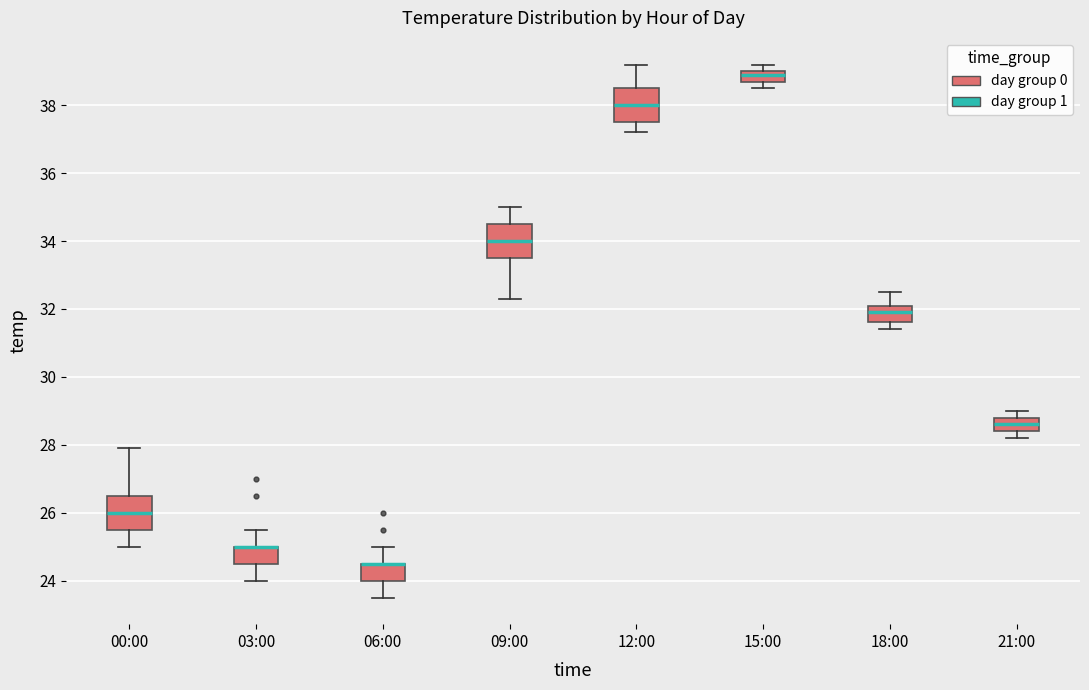

Where is the upper edge of the box for 15:00 on the y-axis? The values are not printed on the chart, so give them approximately, as read against the axis.

39.0